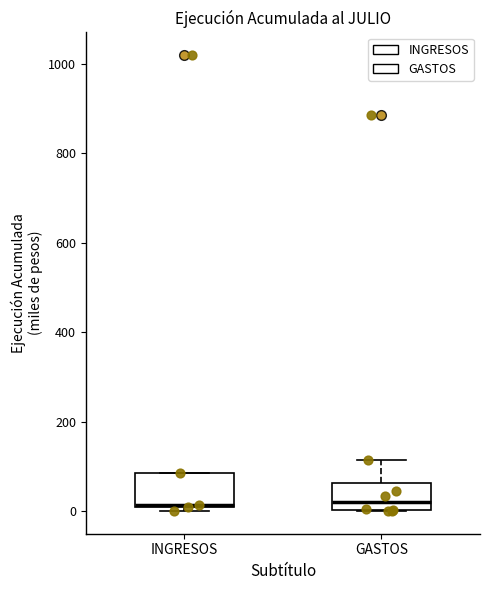

Reading left to right, transcribe this box plot: for each box, give where its median line is, the range the box spans, and where its two whiskers end, as read against the y-axis. The values are not printed on the chart, so give them approximately, as read against the axis.

INGRESOS: median 20, box 0 to 80, whiskers 0 (just below the box's lower edge) to 80
GASTOS: median 20, box 0 to 60, whiskers 0 to 120